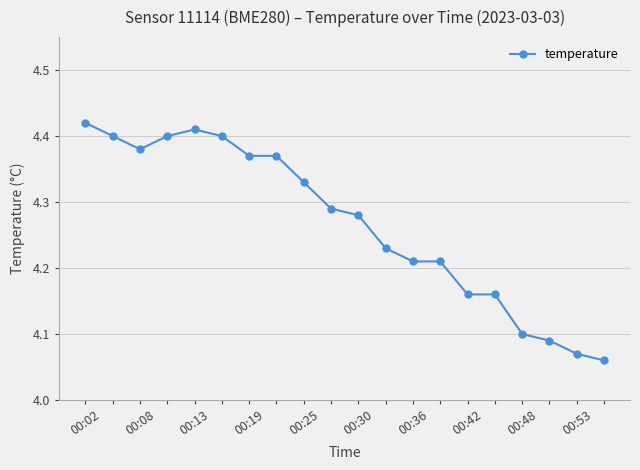

True or false: the data has more than 0 interior local peaks.

True